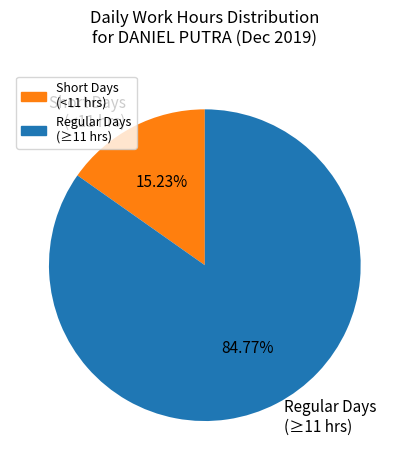

Do Short Days (<11 hrs) and Regular Days (≥11 hrs) together represent more than half of the pie?

Yes